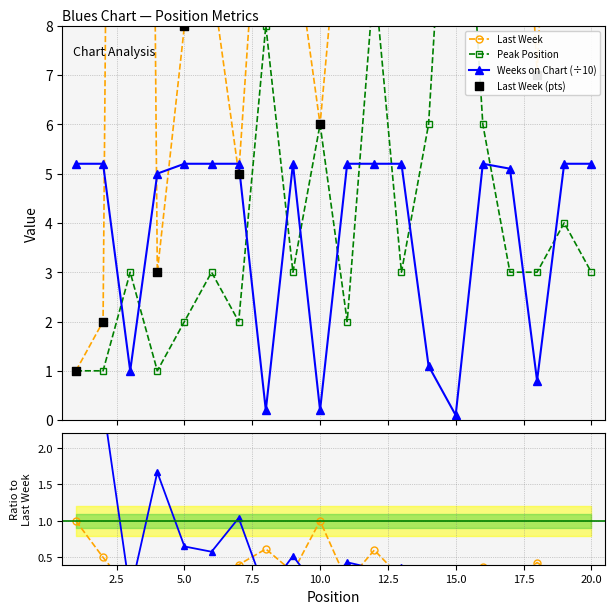

Is the value of Last Week at 19 greater than the value of Weeks÷10/Last at 0.0?

Yes